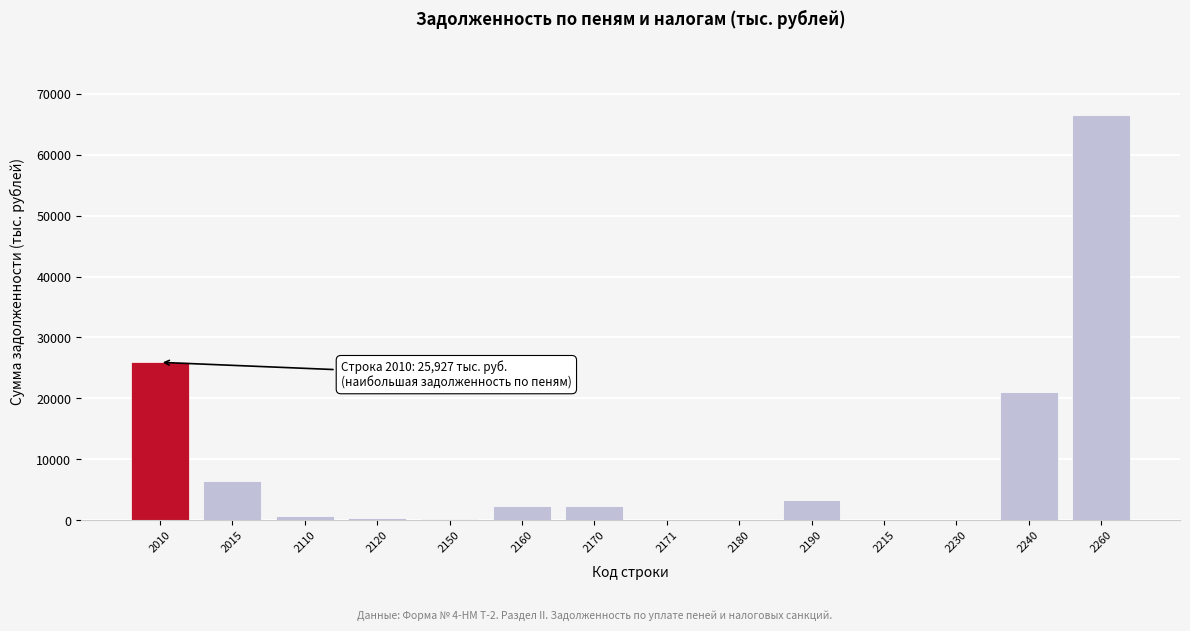

What is the change in value from 2015 to 2260?

+60113